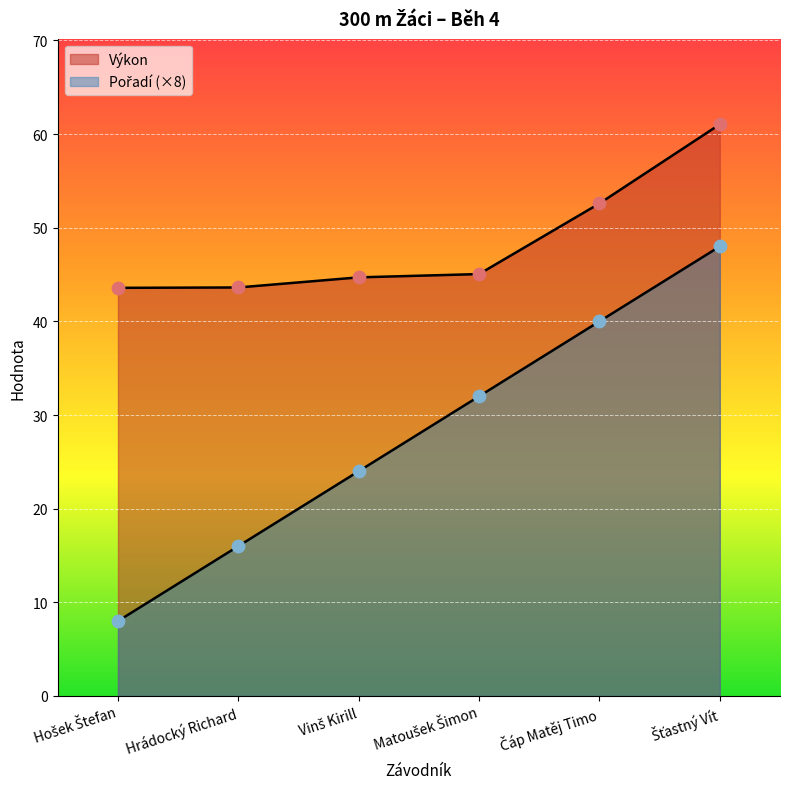

Which series has the largest Y range (max minus min)?

Pořadí